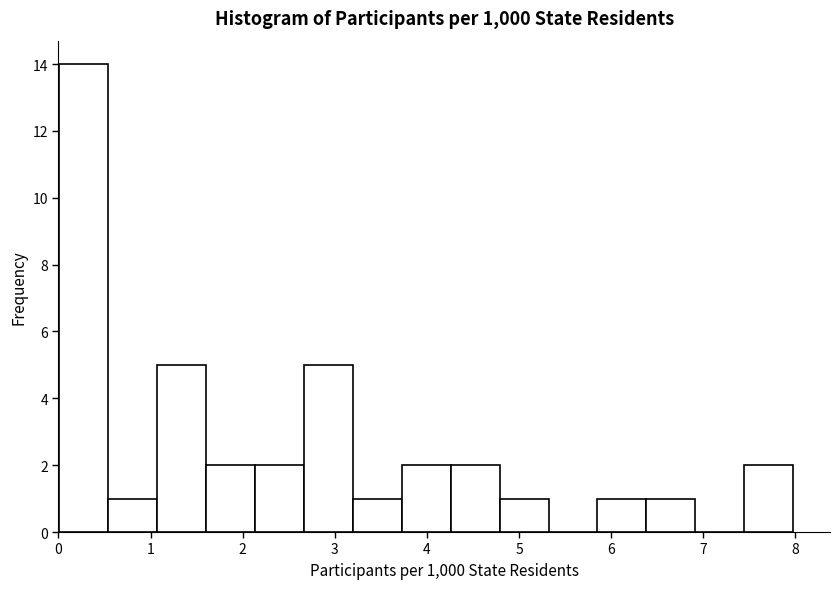

Reading left to right, list every bar in this chart as the range it spans on the x-axis followed by its height. Neither the bar edges nor the heights are printed on the chart, so give them approximately, as read against the axes.

0.0 to 0.5: 14
0.5 to 1.1: 1
1.1 to 1.6: 5
1.6 to 2.1: 2
2.1 to 2.7: 2
2.7 to 3.2: 5
3.2 to 3.7: 1
3.7 to 4.3: 2
4.3 to 4.8: 2
4.8 to 5.3: 1
5.3 to 5.9: 0
5.9 to 6.4: 1
6.4 to 6.9: 1
6.9 to 7.4: 0
7.4 to 8.0: 2